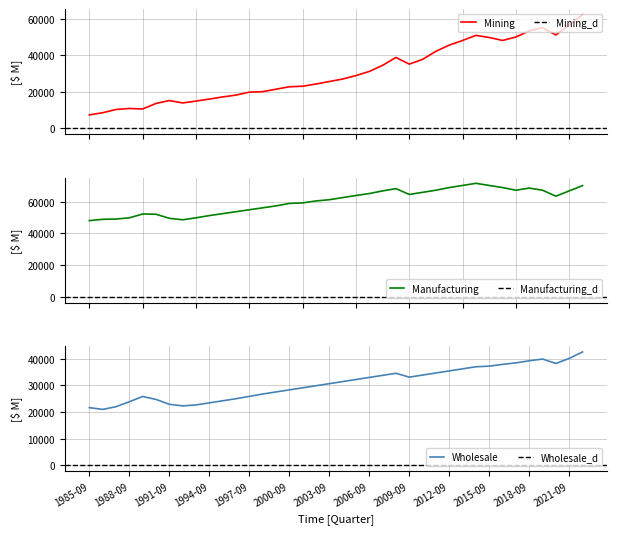

What is the minimum value for Mining?

7351